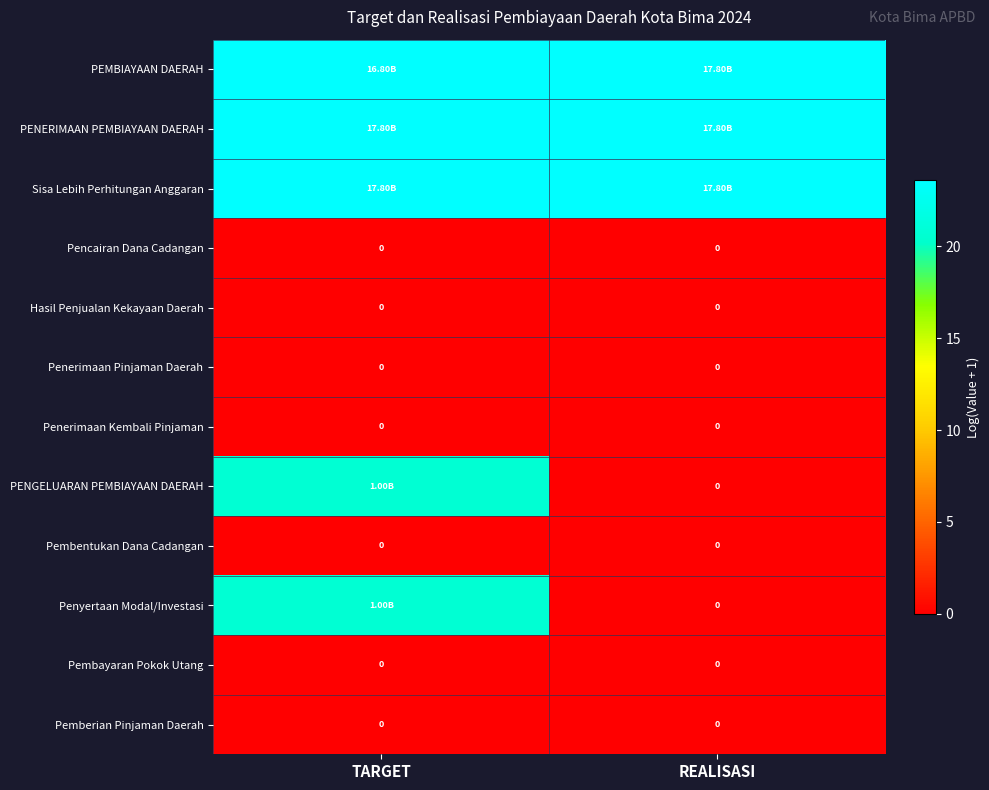

Between TARGET and REALISASI, which is larger?

REALISASI